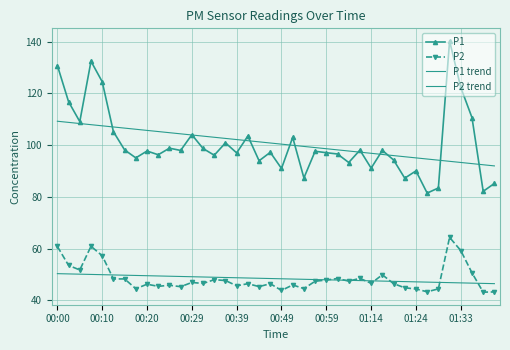

True or false: P2 trend and P1 trend cross at least once.

False